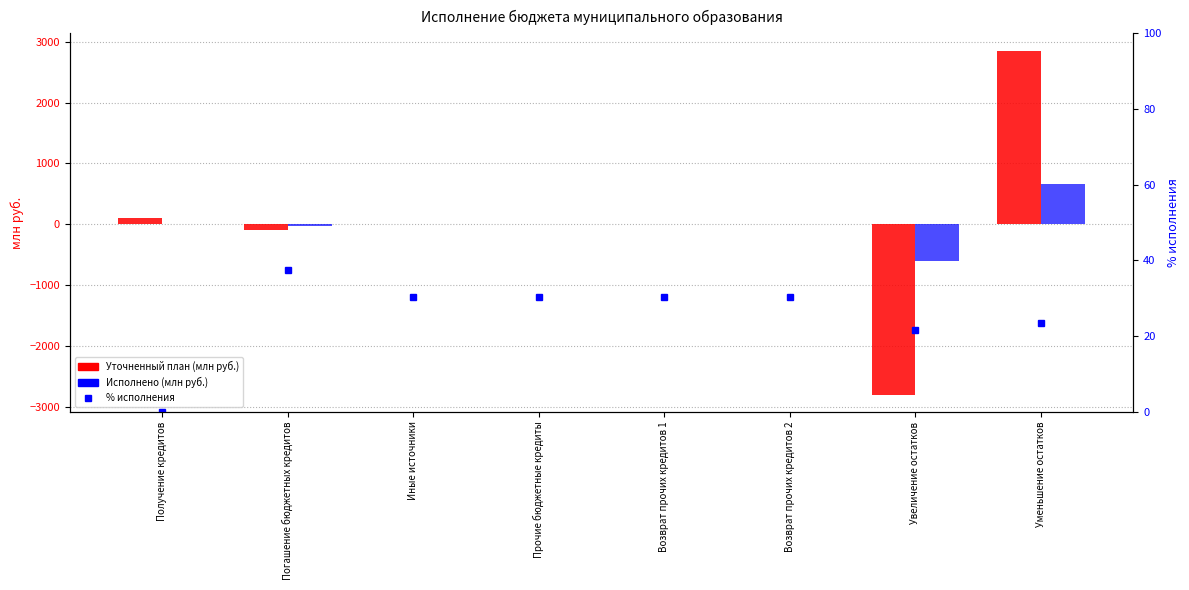

Count the number of categories in the chart.

8